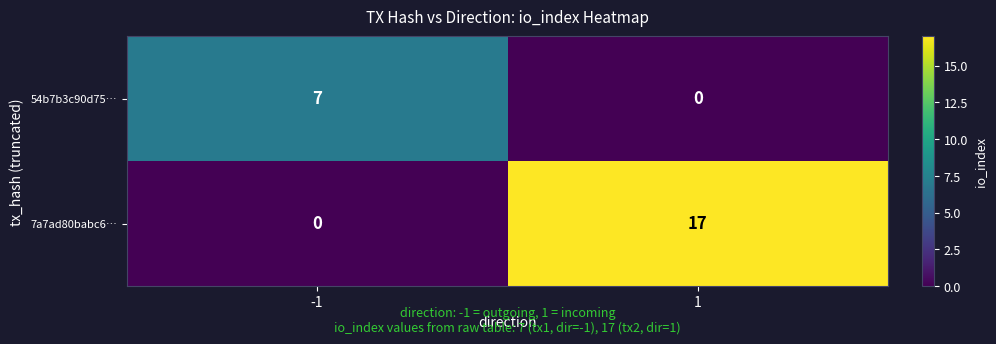

Rank the series by their average value, from lowest to highest.

54b7b3c90d75…, 7a7ad80babc6…